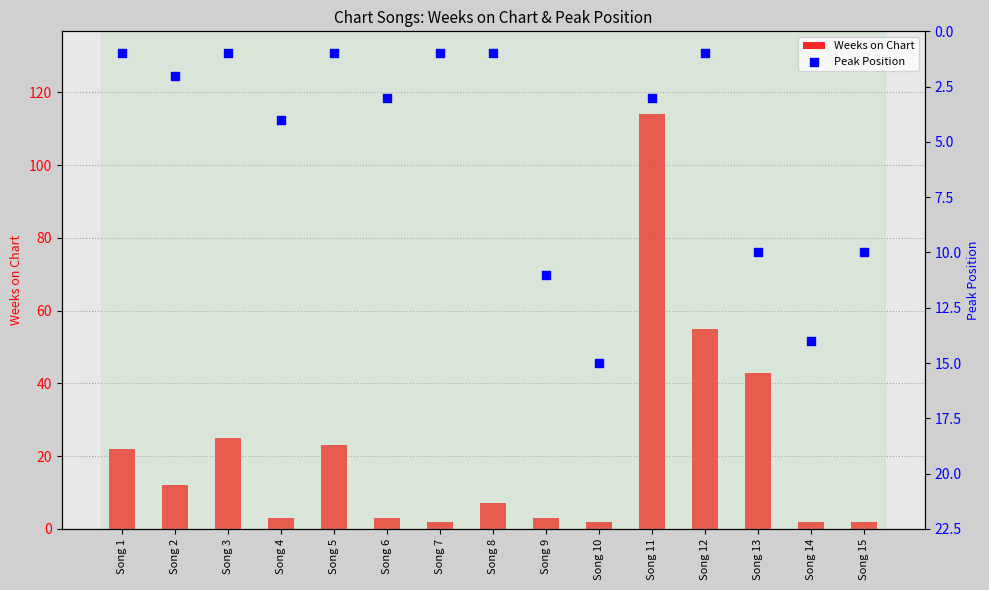

Which series has the largest total across all categories?

Weeks on Chart